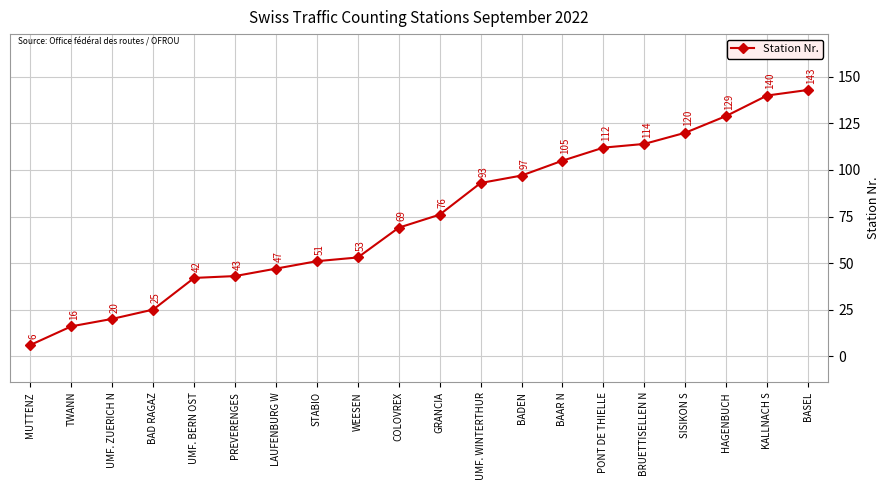

What position from the left is TWANN?

2